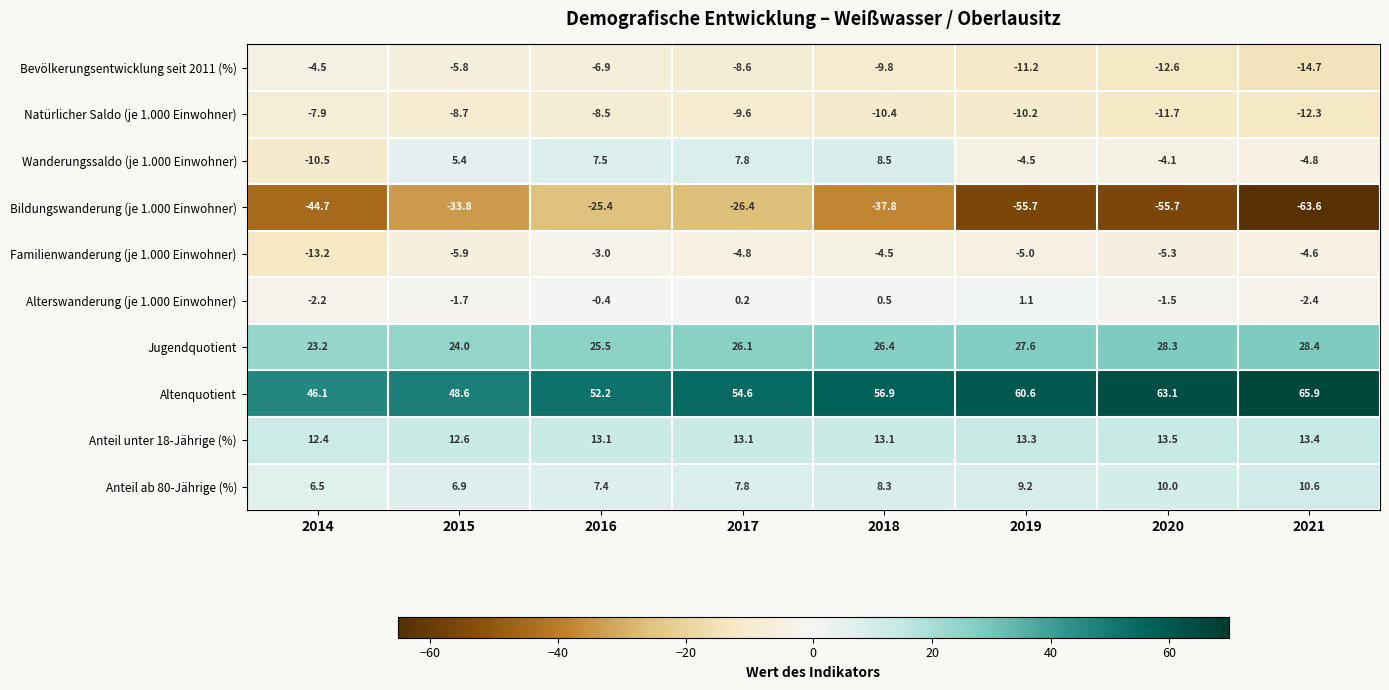

At which category is the sum across all series the highest?

2016